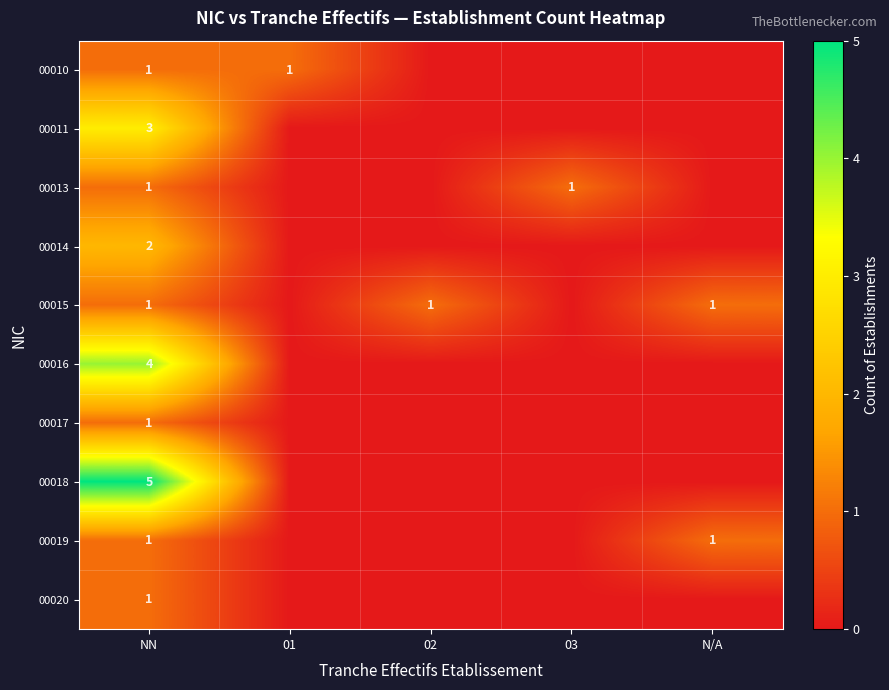

At how many categories does at least one series exceed 4?

1